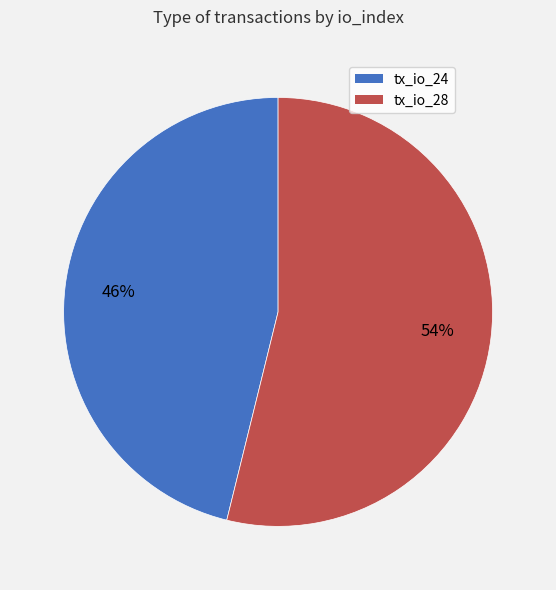

Does tx_io_24 represent more than half of the total?

No